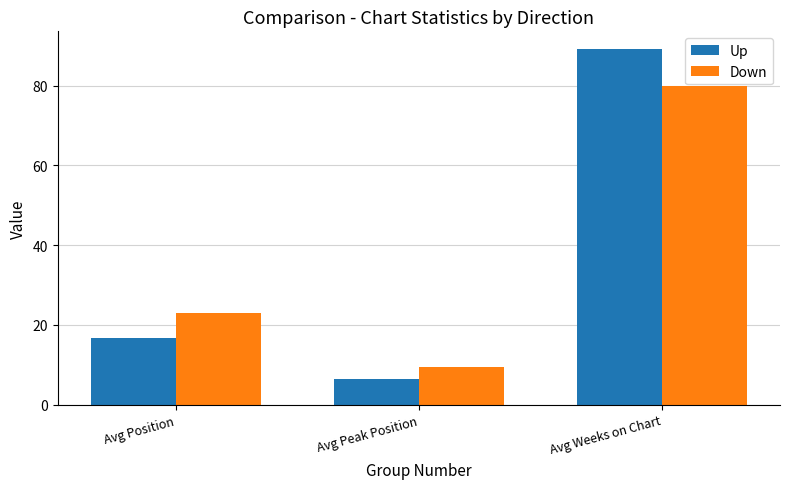

Are the bars horizontal?

No